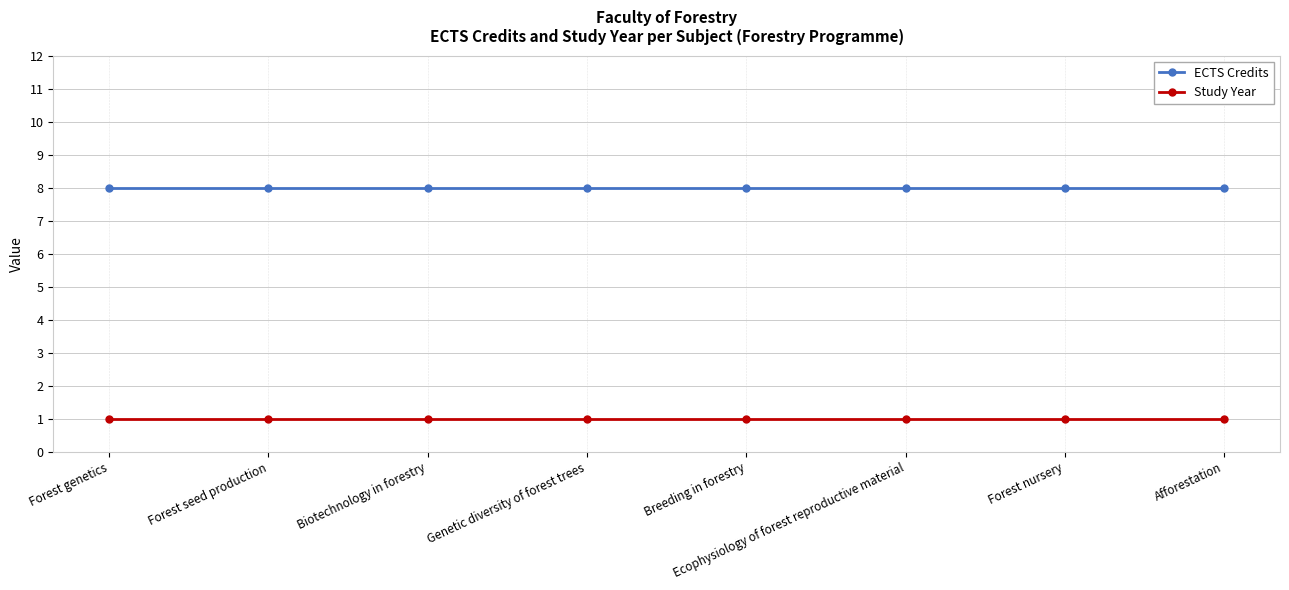

What is the maximum value shown in the chart?

8